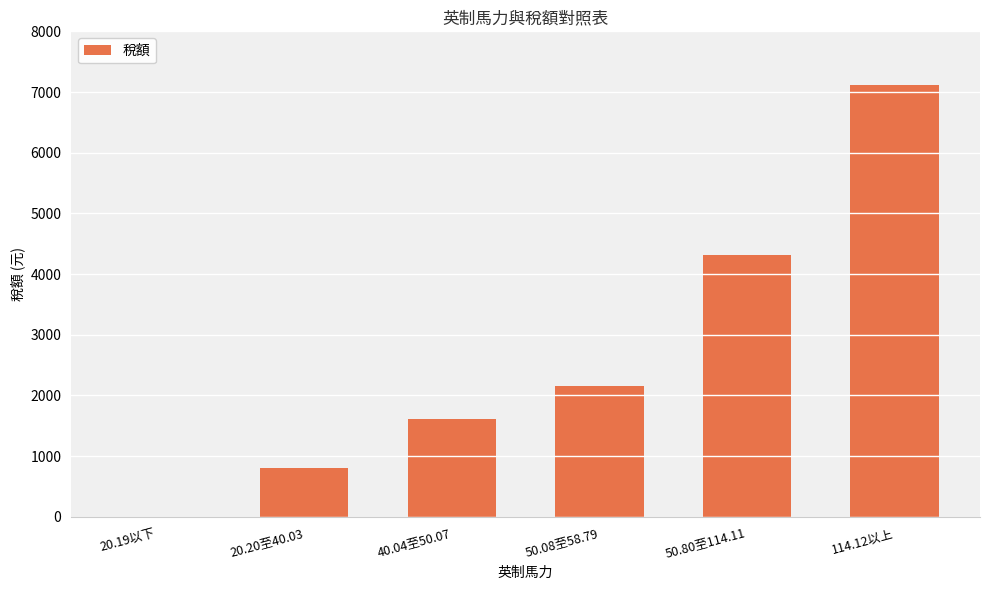

Are the bars horizontal?

No